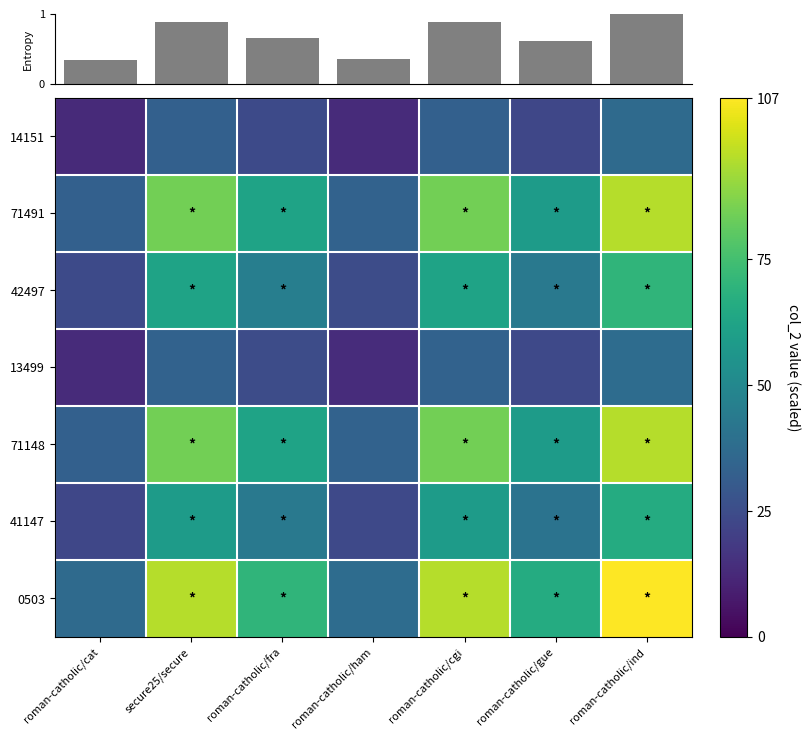

How many categories are shown in the chart?

7